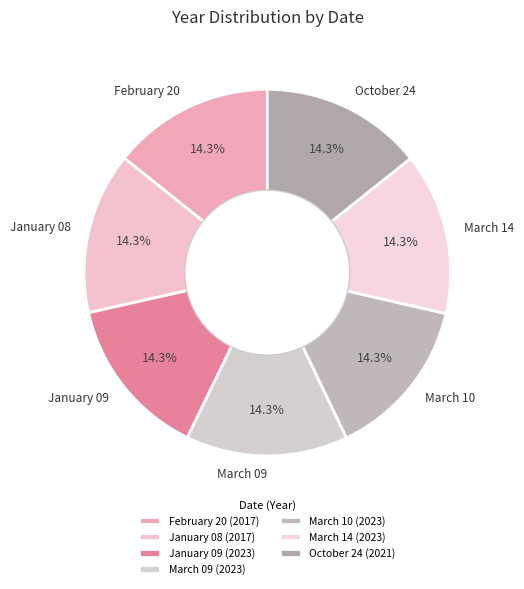

Does any single category account for the majority?

No